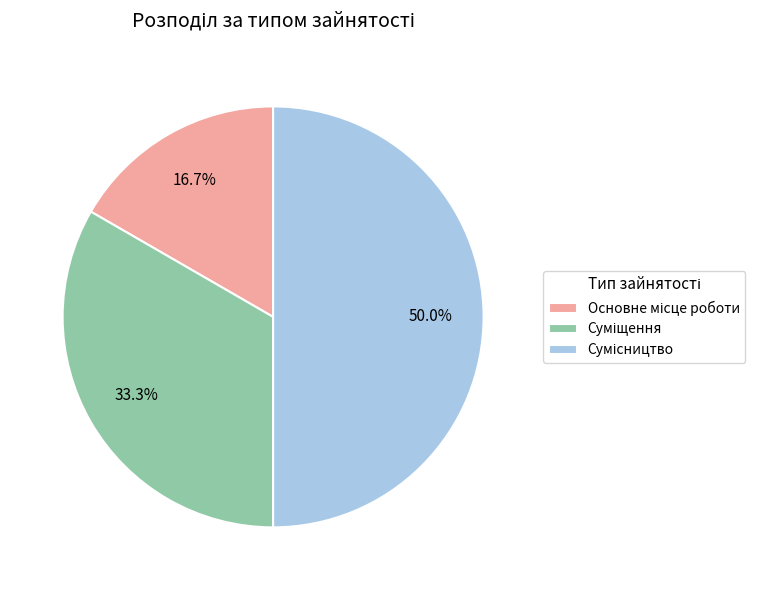

Count the number of slices in the pie.

3